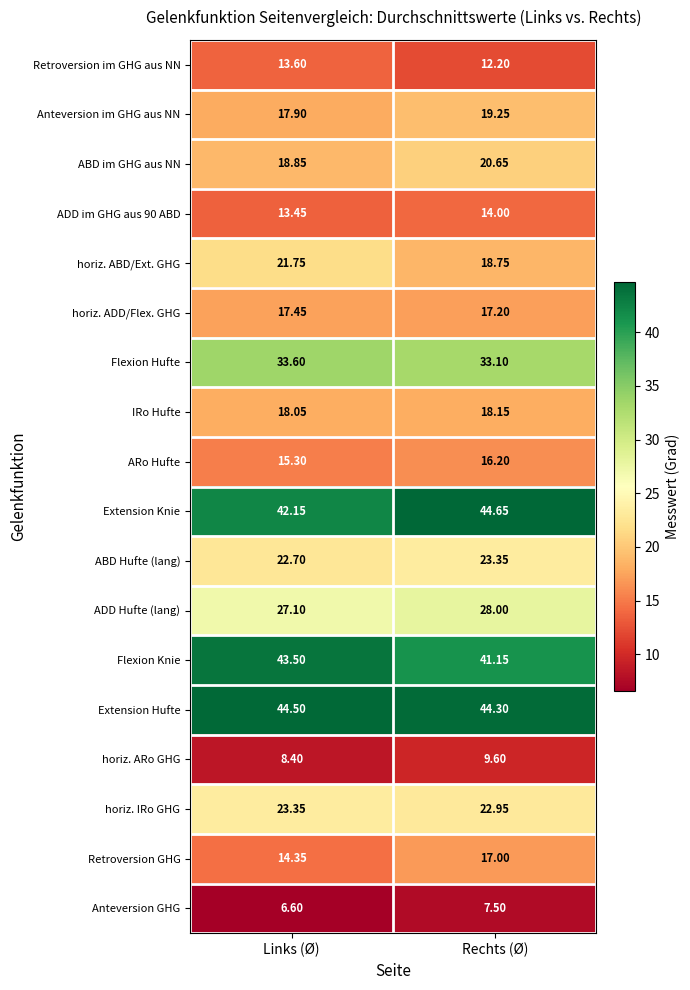

Count the number of data series in this chart.

18